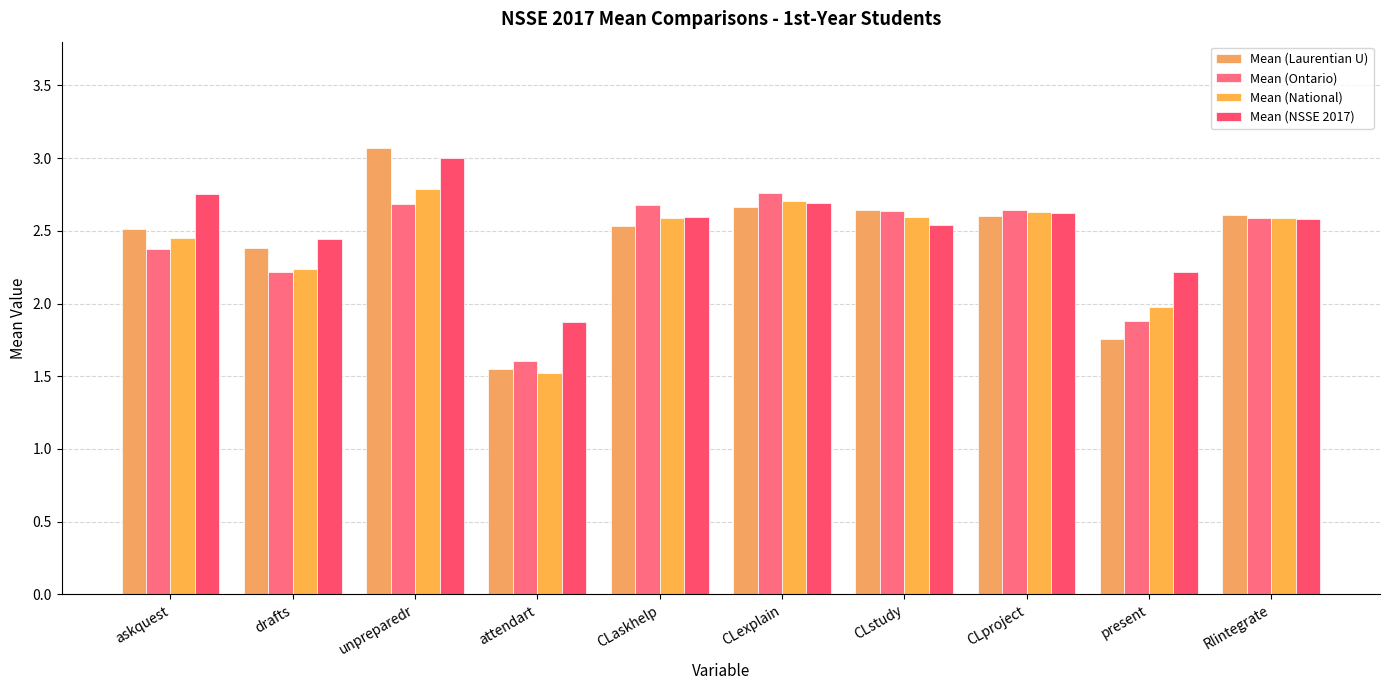

What is the difference between the Mean (Ontario) values at present and CLproject?

0.8